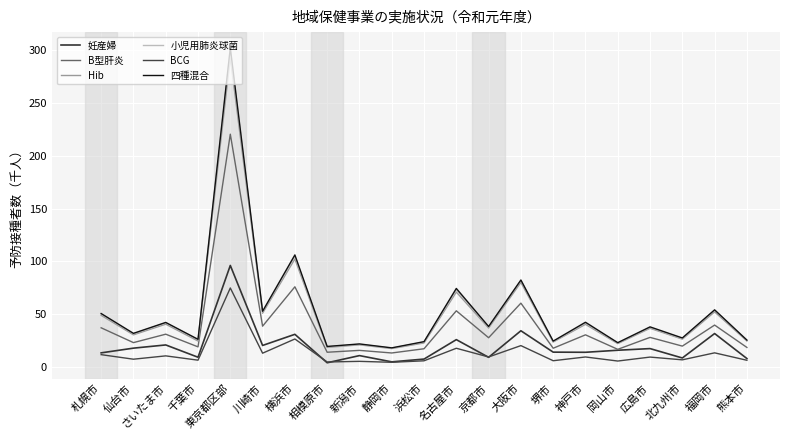

What are all the series names shown in the legend?

妊産婦, B型肝炎, Hib, 小児用肺炎球菌, BCG, 四種混合